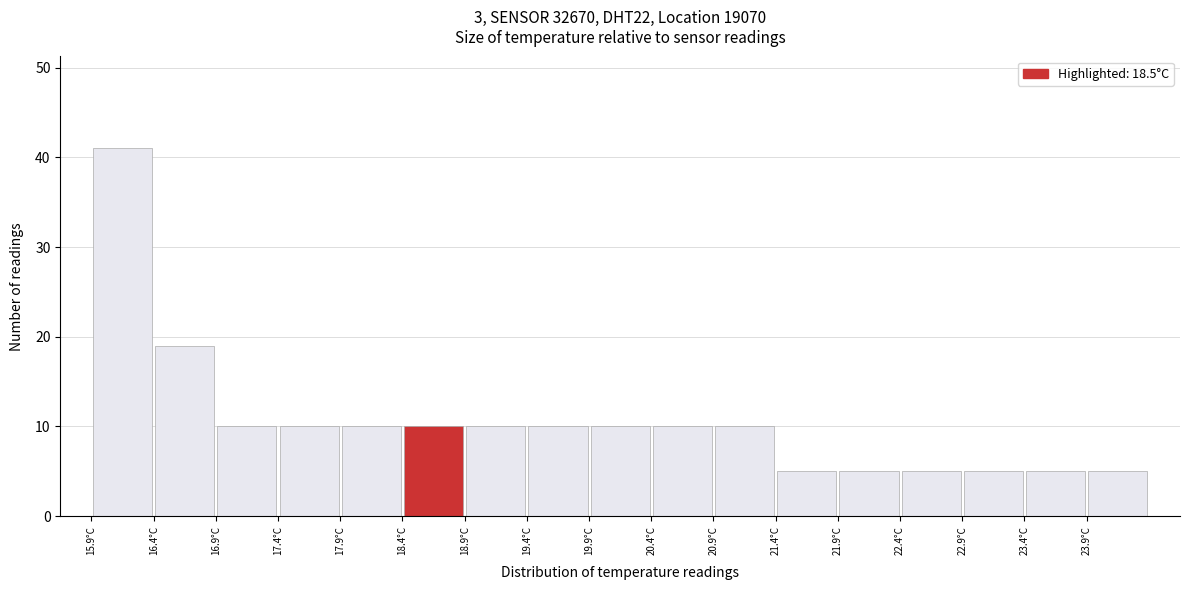

Over which range of the x-axis is the bar tallest?

15.85 to 16.35